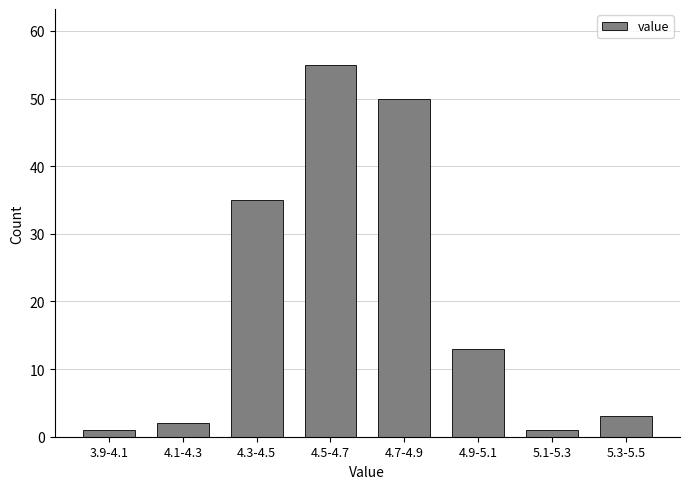

Reading right to left, transcribe all the data shown in this chart.

3	1	13	50	55	35	2	1